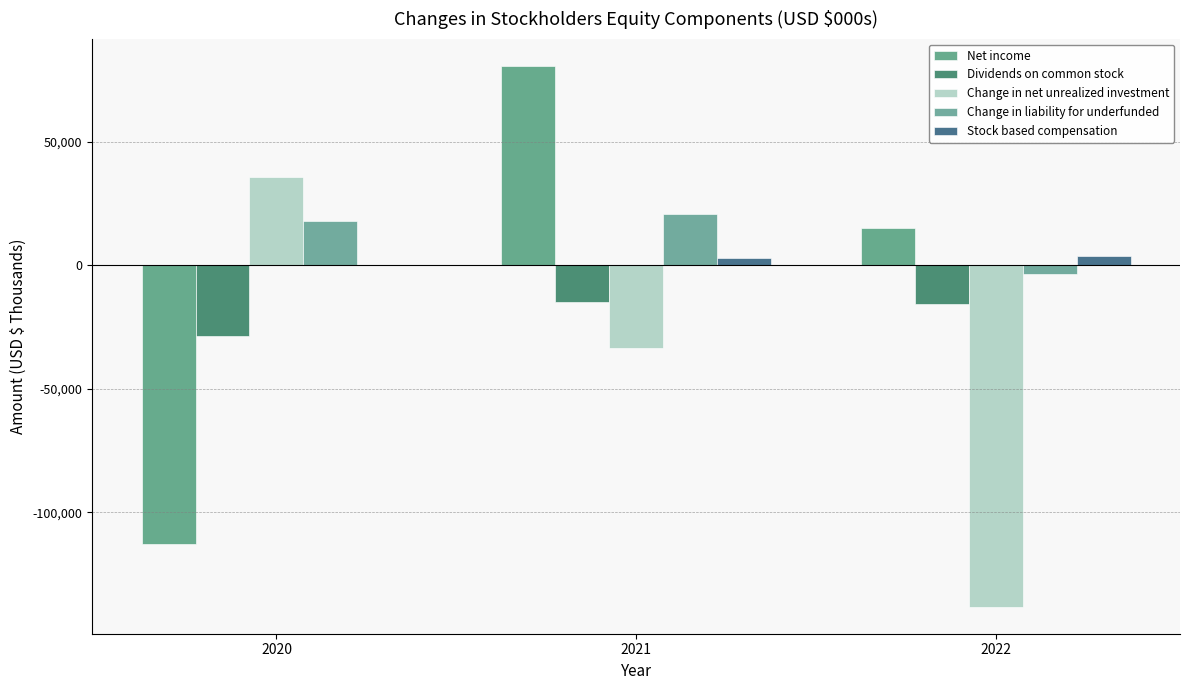

How many values in Change in net unrealized investment are above zero?

1